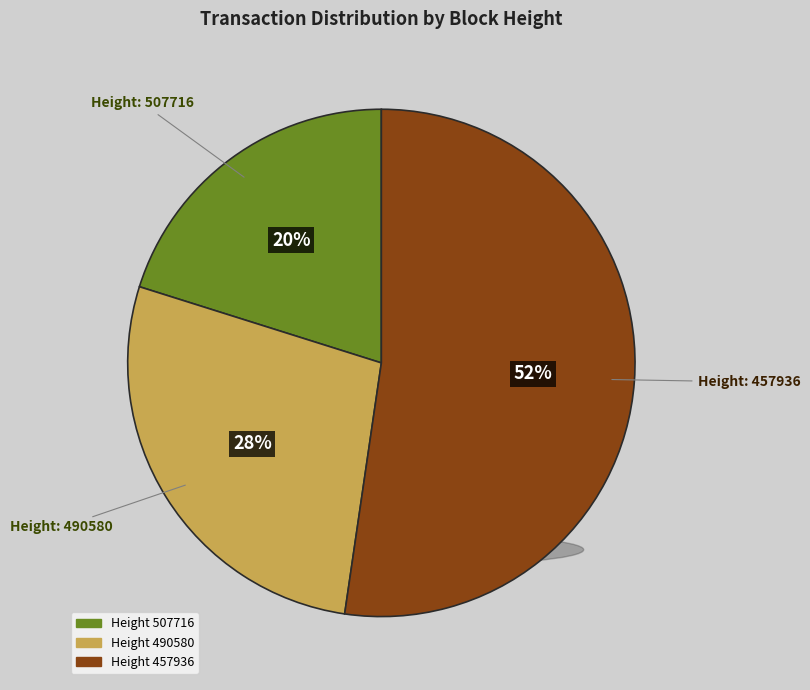

To the nearest percent, what is the average slice percentage?

33%